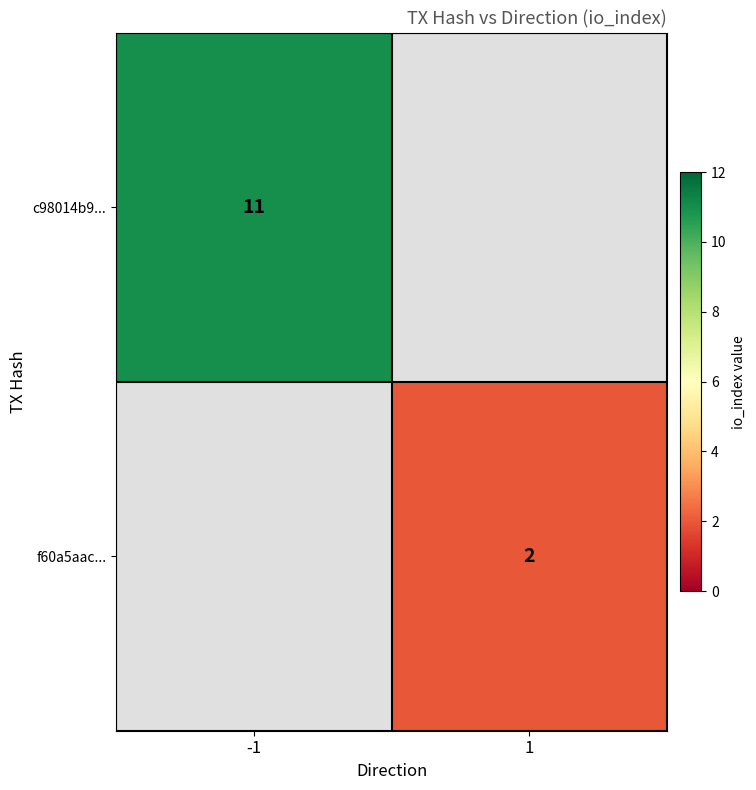

Is the value of c98014b9... at -1 greater than the value of f60a5aac... at 1?

Yes